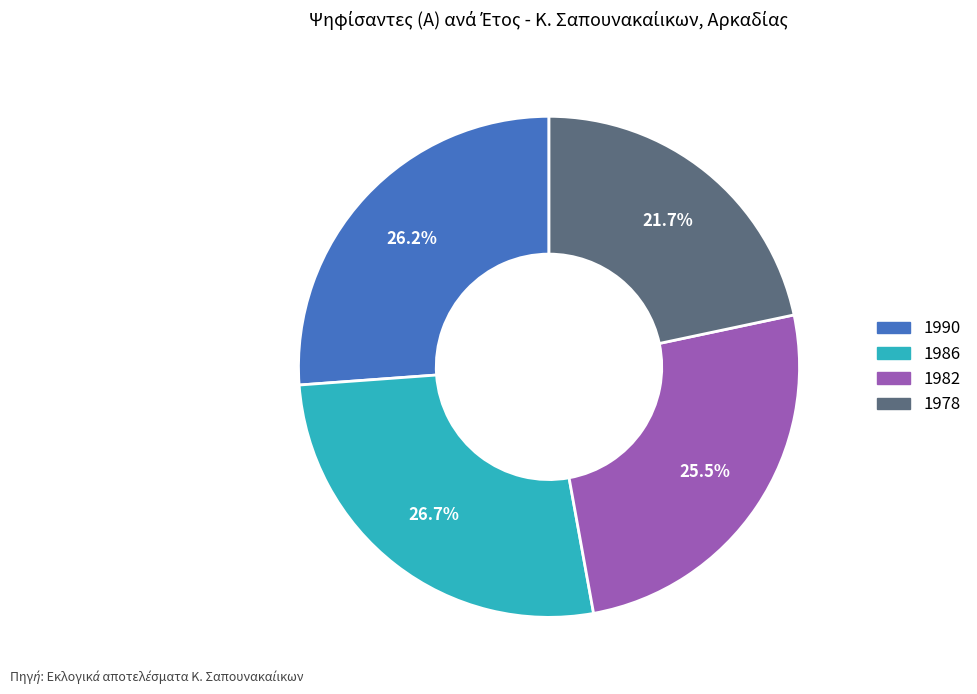

Which category has the smallest portion of the pie?

1978